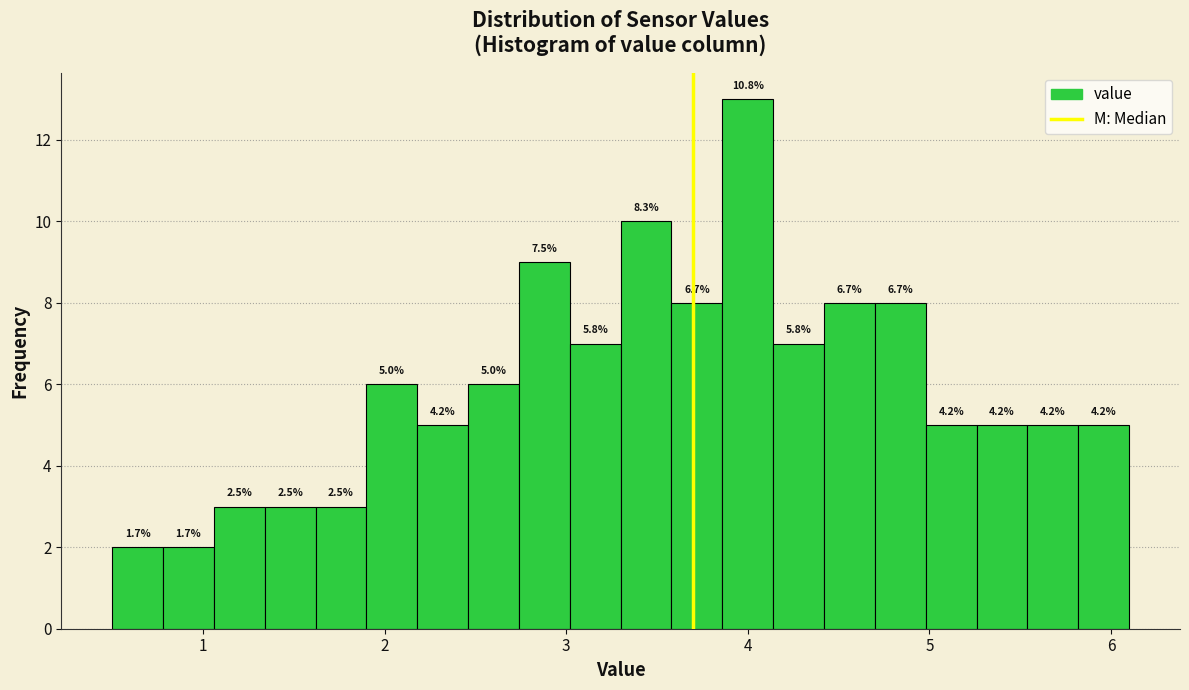

Read against the x-axis, roughly where is the centre of the tallest bar?

4.0